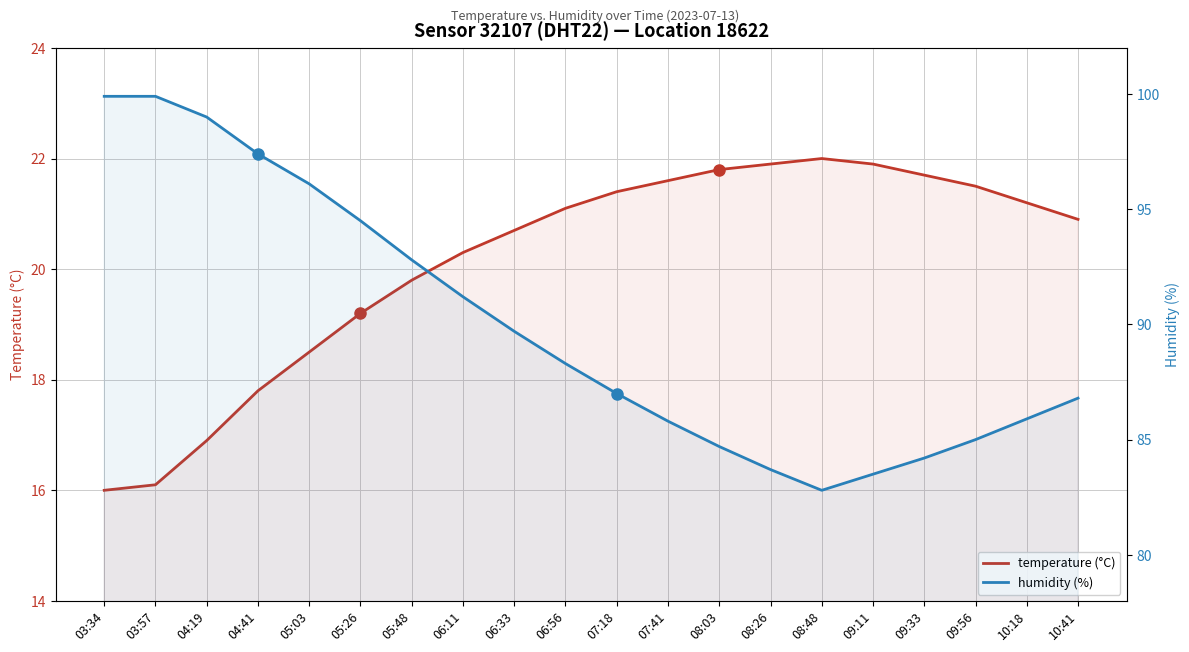

Rank the categories by temperature value from highest to lowest.

08:48, 08:26, 09:11, 08:03, 09:33, 07:41, 09:56, 07:18, 10:18, 06:56, 10:41, 06:33, 06:11, 05:48, 05:26, 05:03, 04:41, 04:19, 03:57, 03:34